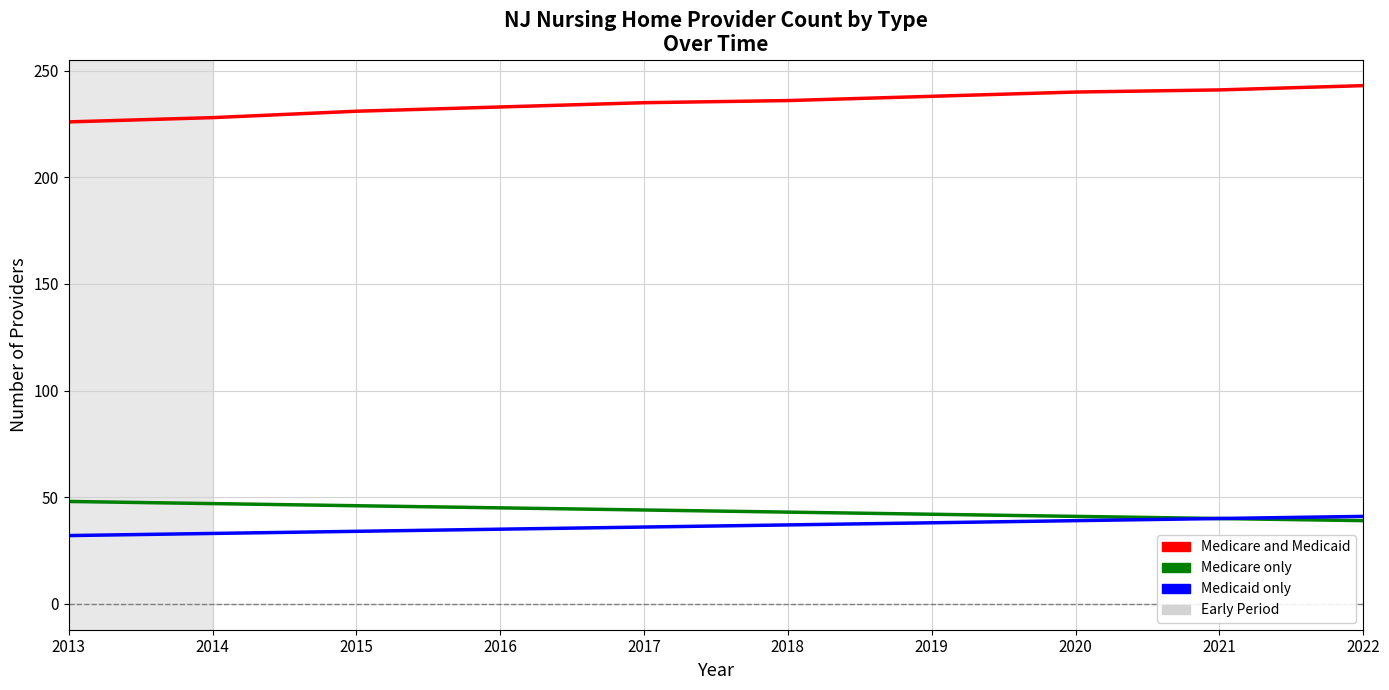

True or false: Medicaid only and Medicare and Medicaid intersect in this chart.

False